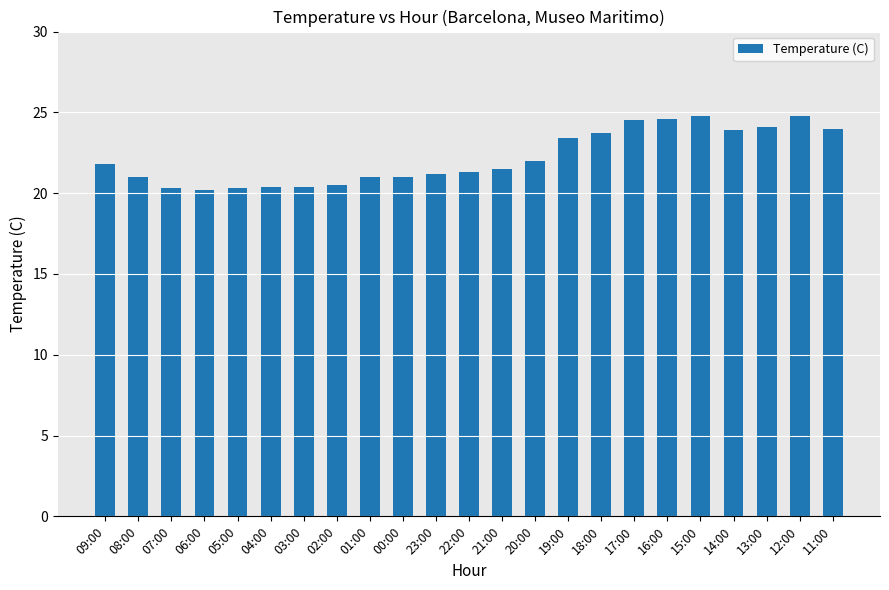

True or false: the data shows 20.3 at 07:00.

True